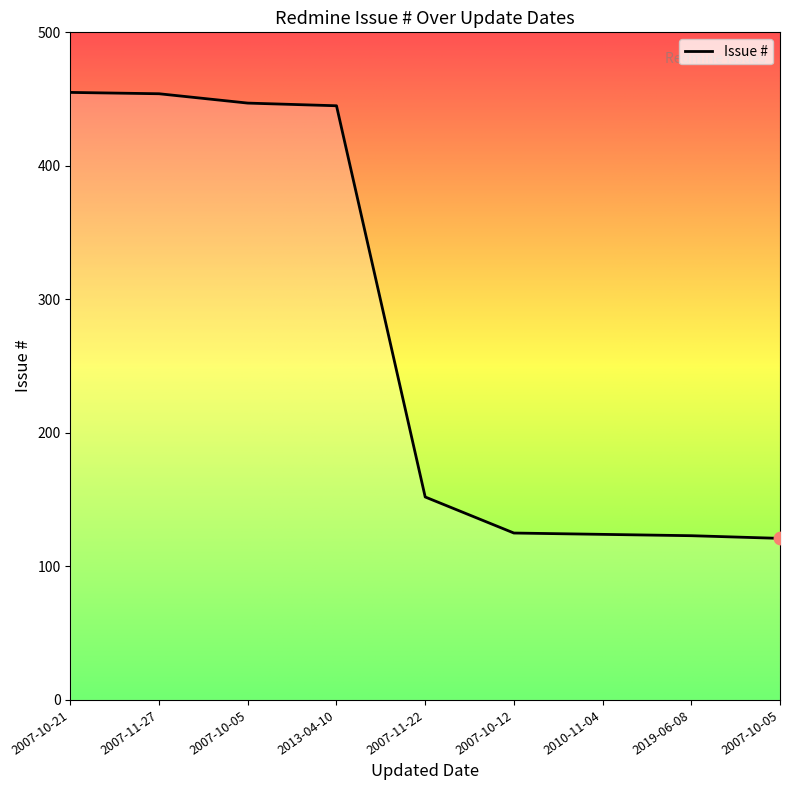

How many lines are shown in the chart?

1